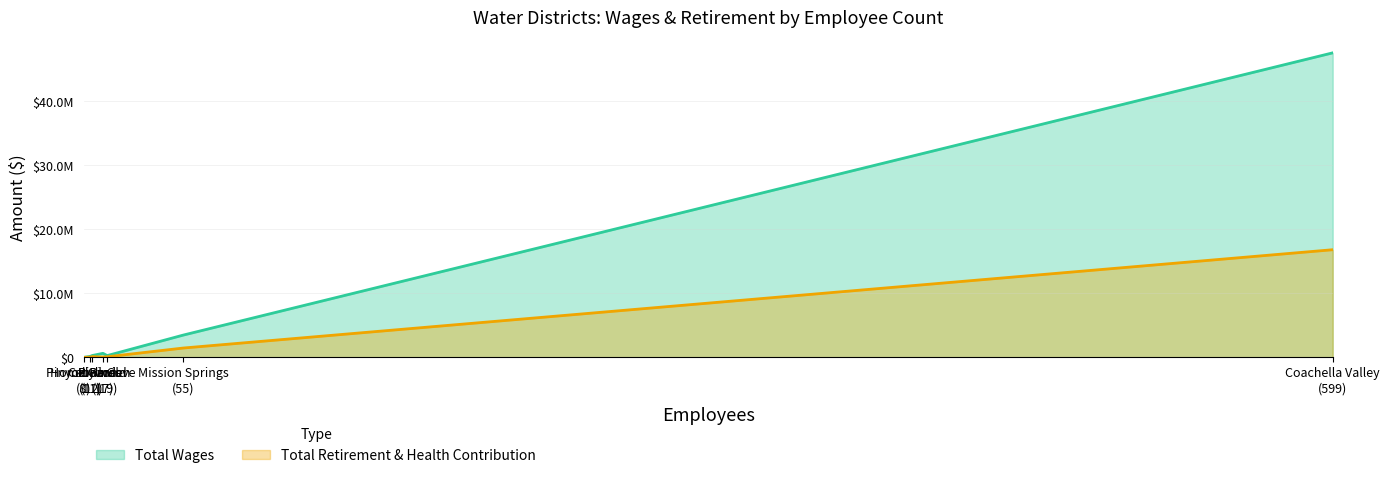

Reading right to left, list all the values displayed in this chart.

Total Wages: 47583616	3491276	286624	640679	306386	171214	22750
Total Retirement & Health Contribution: 16827405	1469124	106249	71544	130799	49661	9228